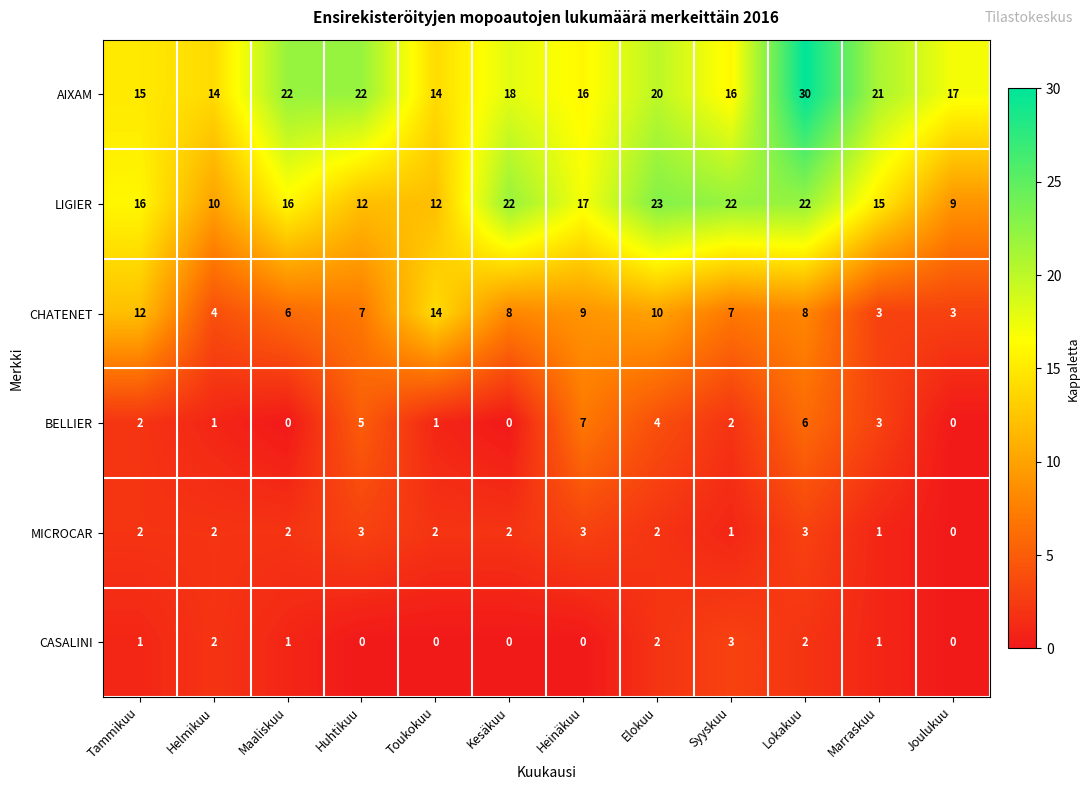

Where is BELLIER nearest to the value 3?

Marraskuu